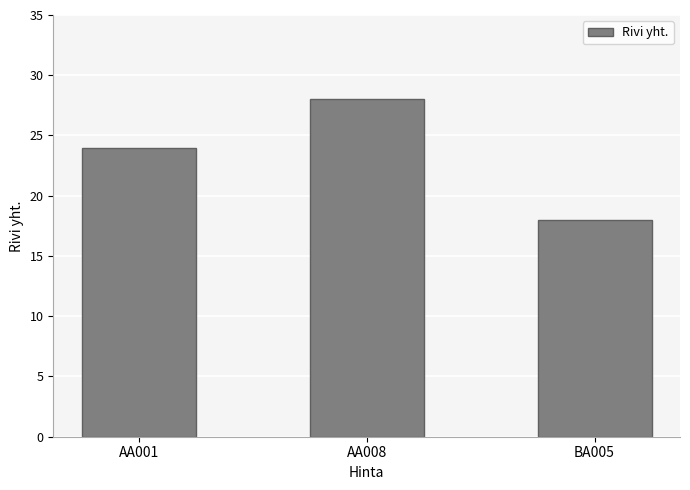

How many categories are shown in the chart?

3